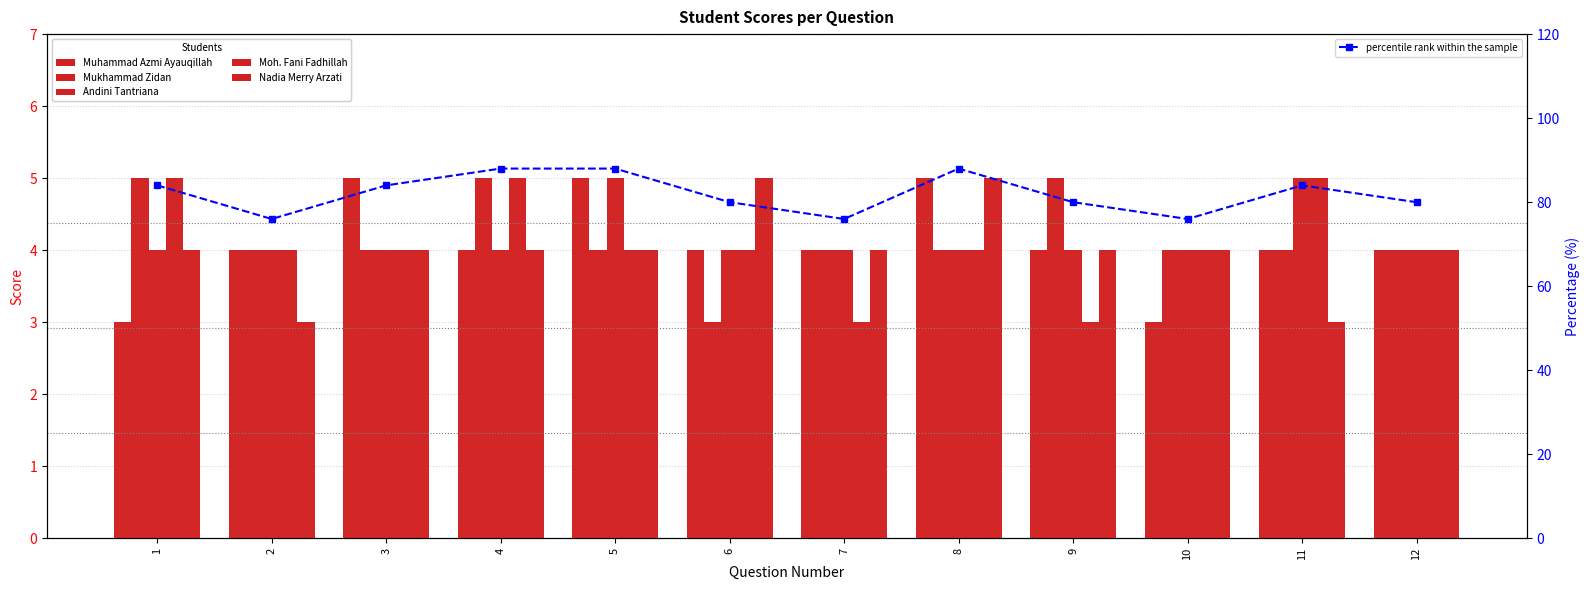

At which category is the sum across all series the highest?

4